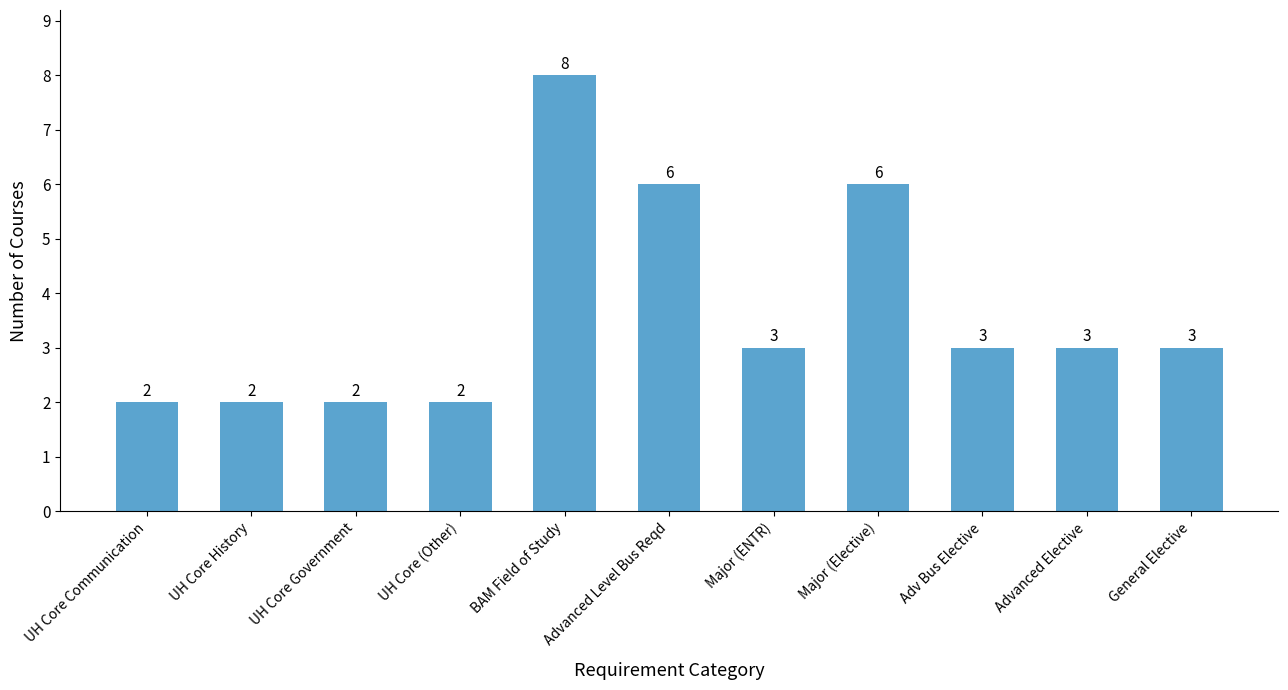

At which label does the data first exceed 3?

BAM Field of Study